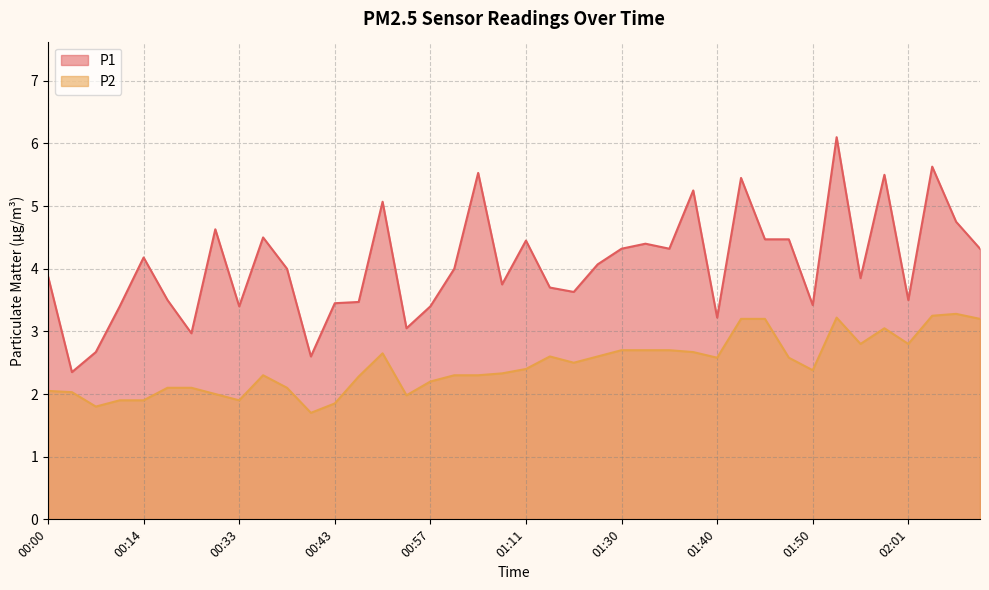

What is the average value of the P2 series?

2.5